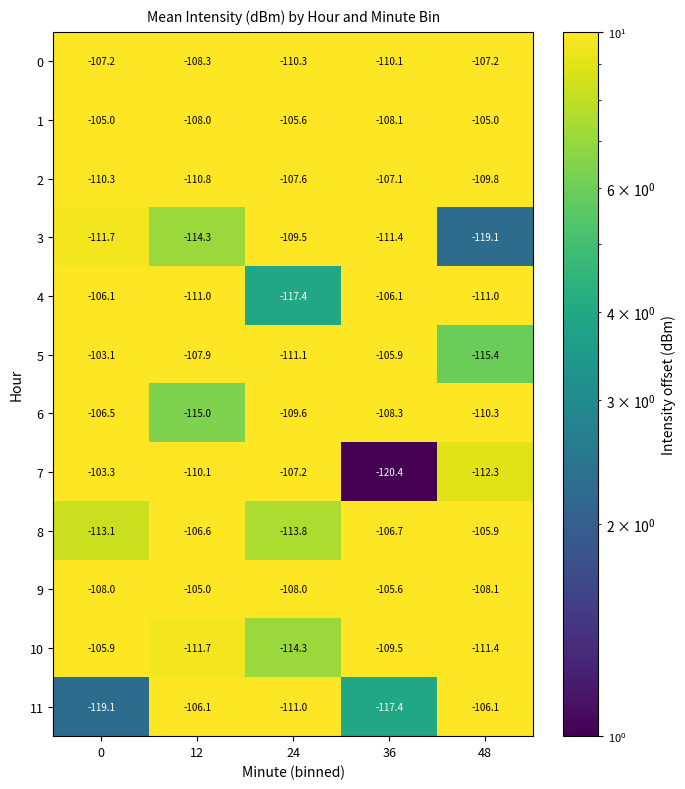

How many categories are shown in the chart?

5